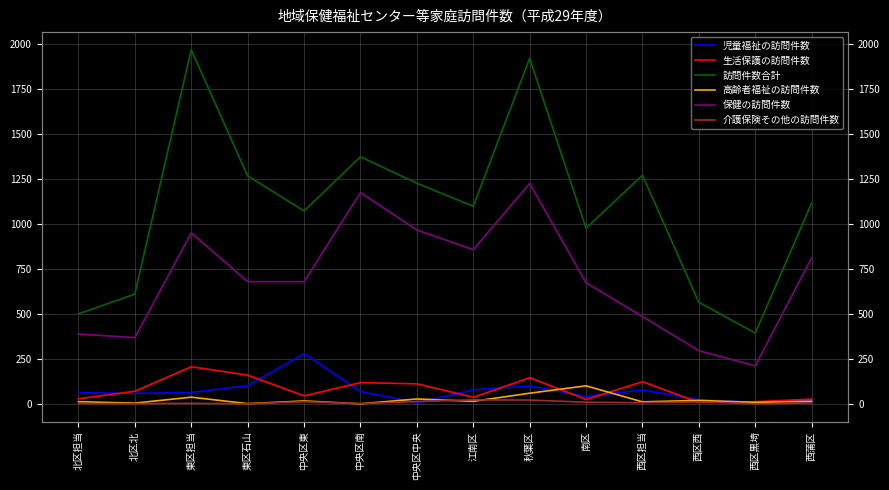

What position from the left is 西区西?

12